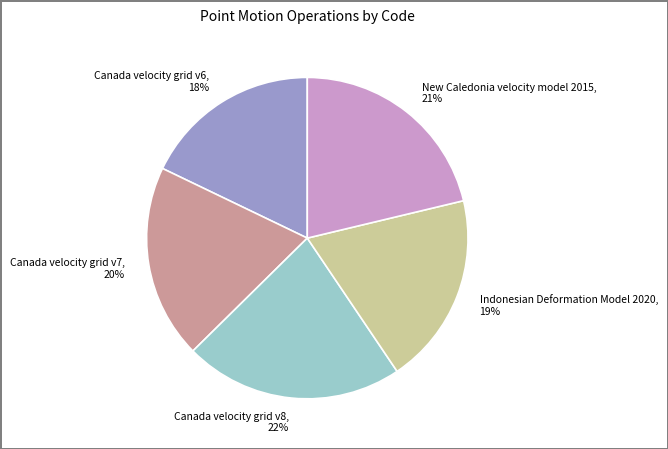

Is the sum of Canada velocity grid v8 and Indonesian Deformation Model 2020 greater than half?

No